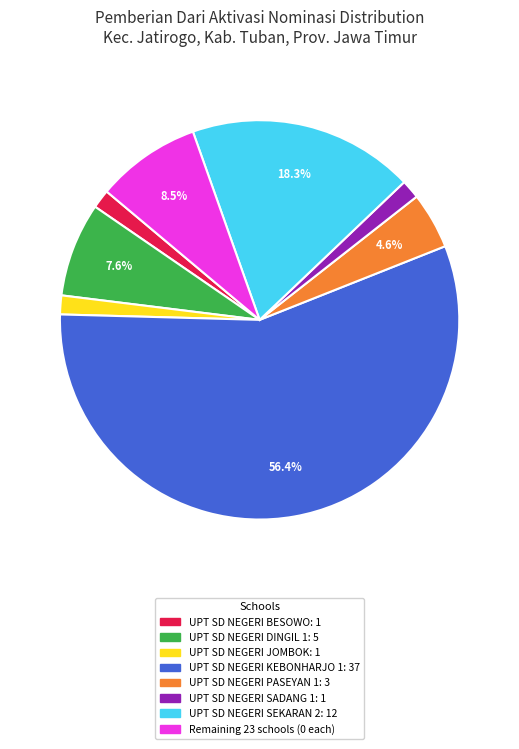

Is there any slice that represents more than half of the pie?

Yes